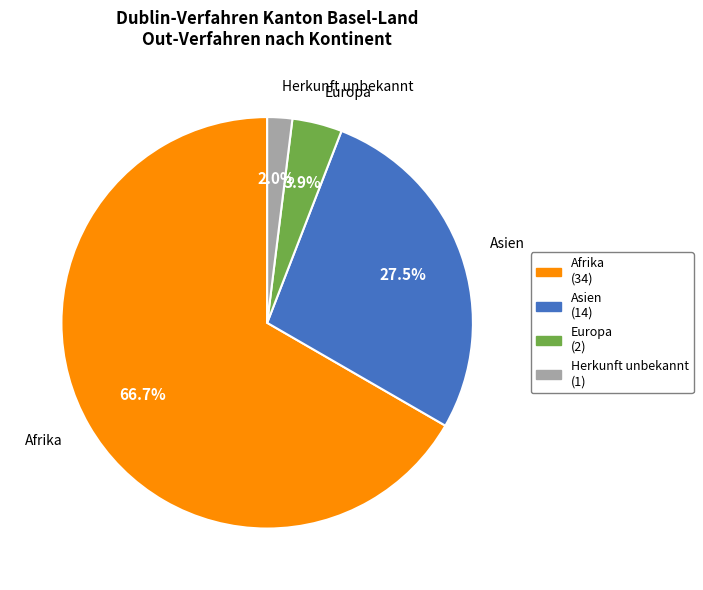

Is there any slice that represents more than half of the pie?

Yes